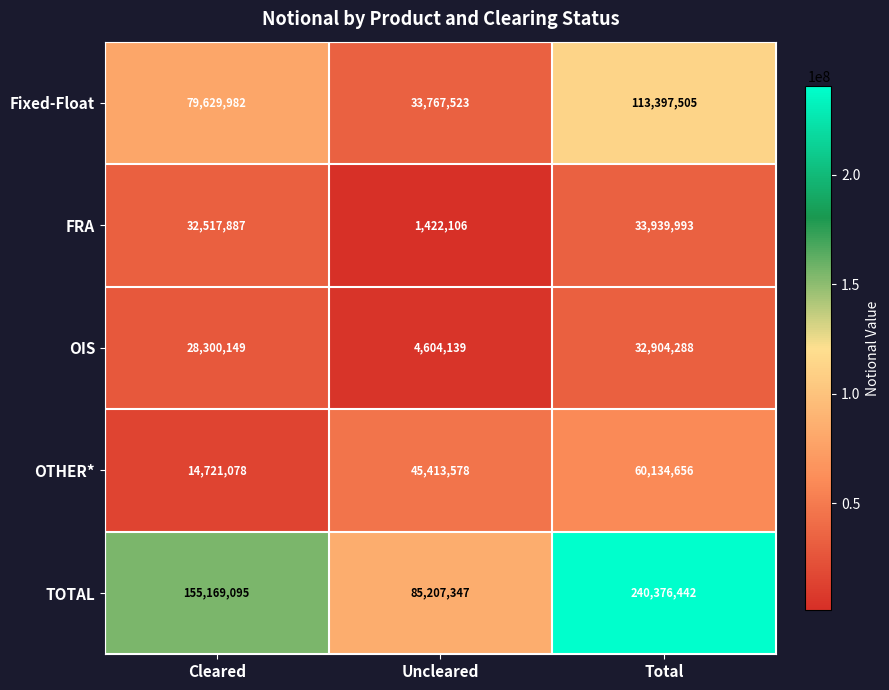

True or false: FRA has a value of 51617186 at Cleared.

False